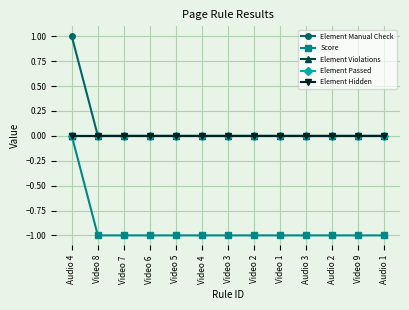

Rank the series at Video 5 from highest to lowest value.

Element Manual Check, Element Violations, Element Passed, Element Hidden, Score